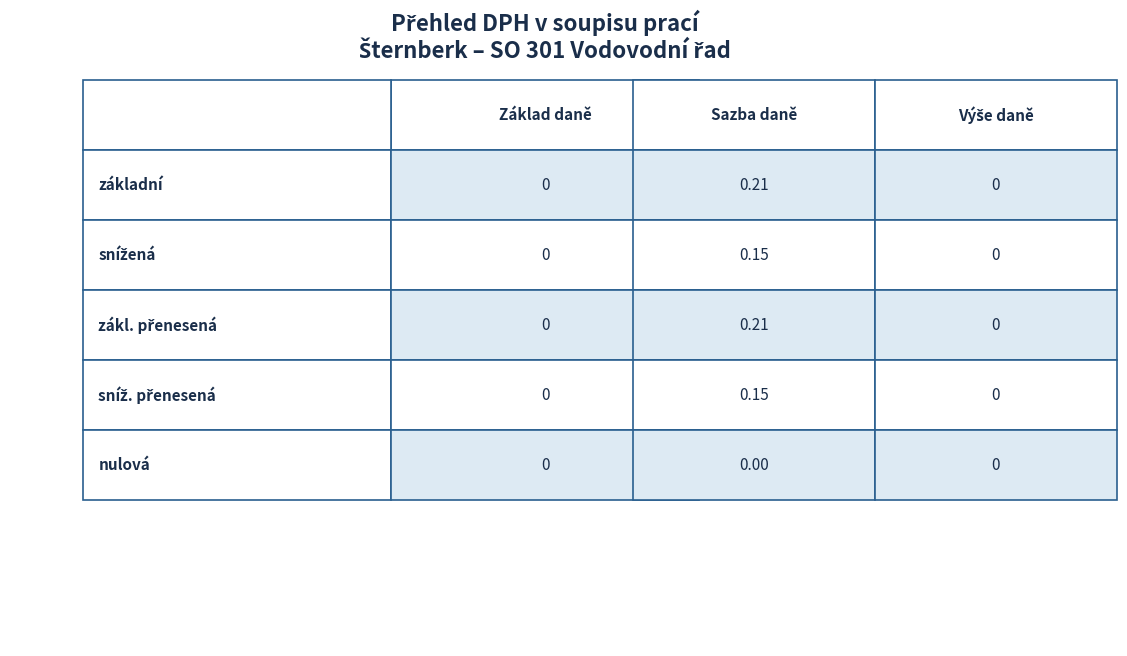

Reading right to left, what are all the values shown in this chart?

základní: 0.0	0.2	0.0
snížená: 0.0	0.1	0.0
zákl. přenesená: 0.0	0.2	0.0
sníž. přenesená: 0.0	0.1	0.0
nulová: 0.0	0.0	0.0